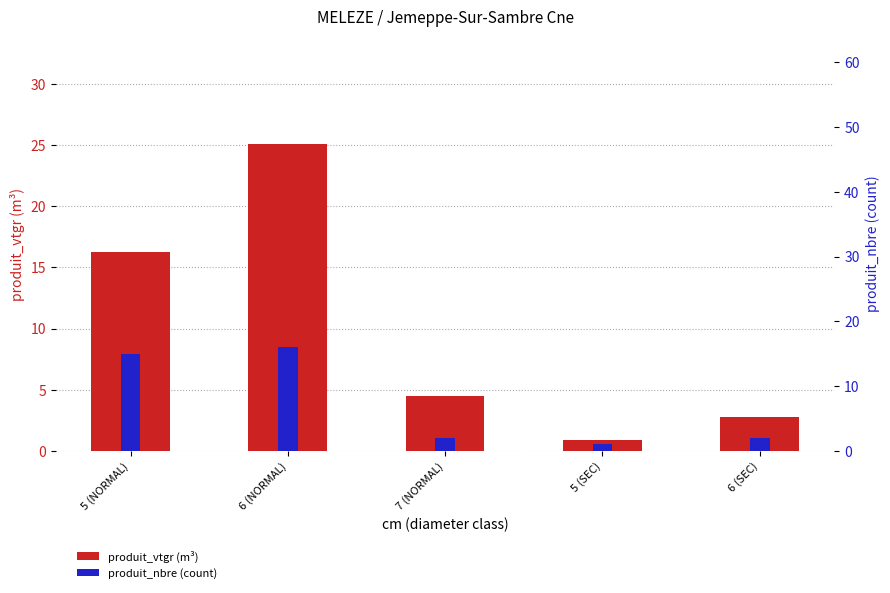

What is the label of the 3rd bar from the left?

7 (NORMAL)